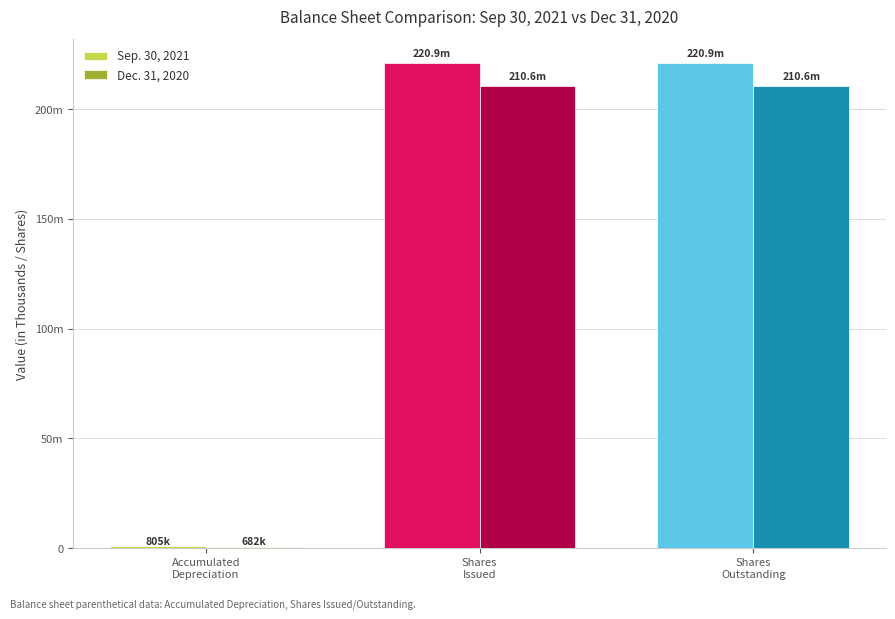

What is the sum of all Dec. 31, 2020 values?

421803287